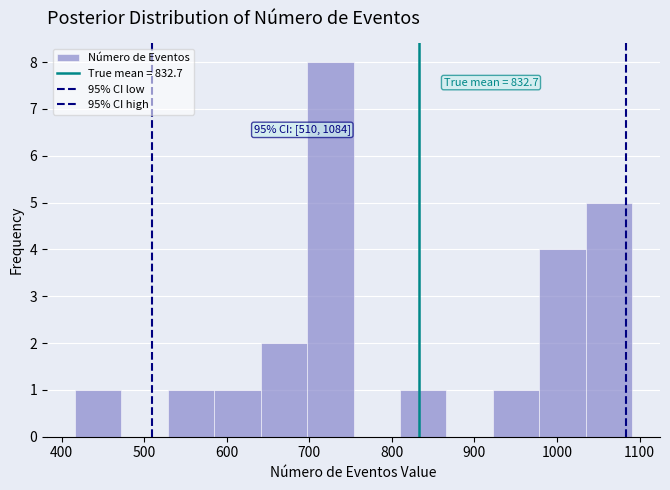

Over which range of the x-axis is the bar tallest?

700 to 750